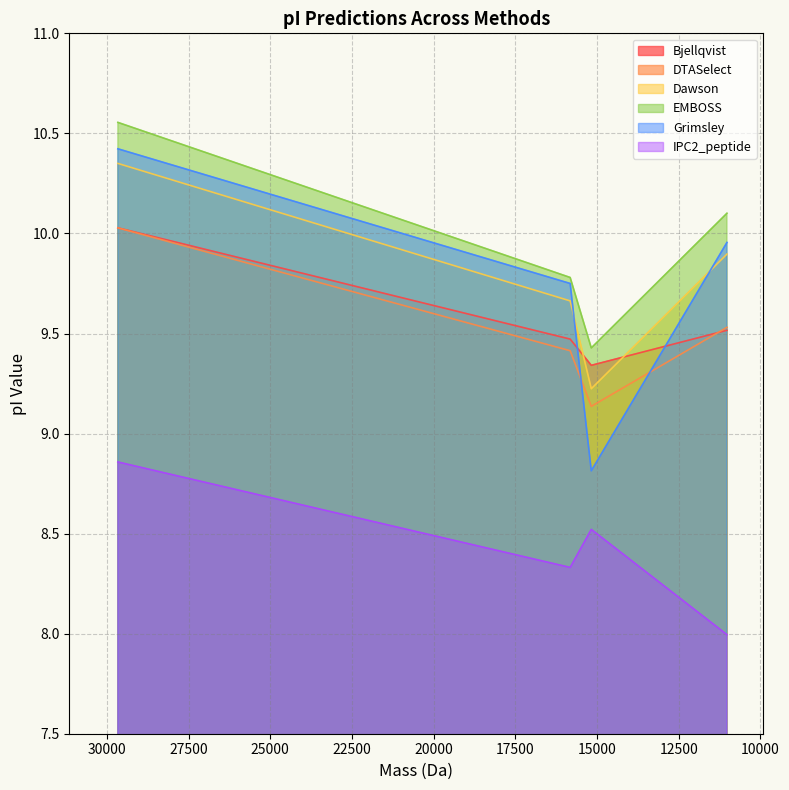

What is the sum of the Grimsley values at 15820.505740000022 and 15174.004640000008?

18.6